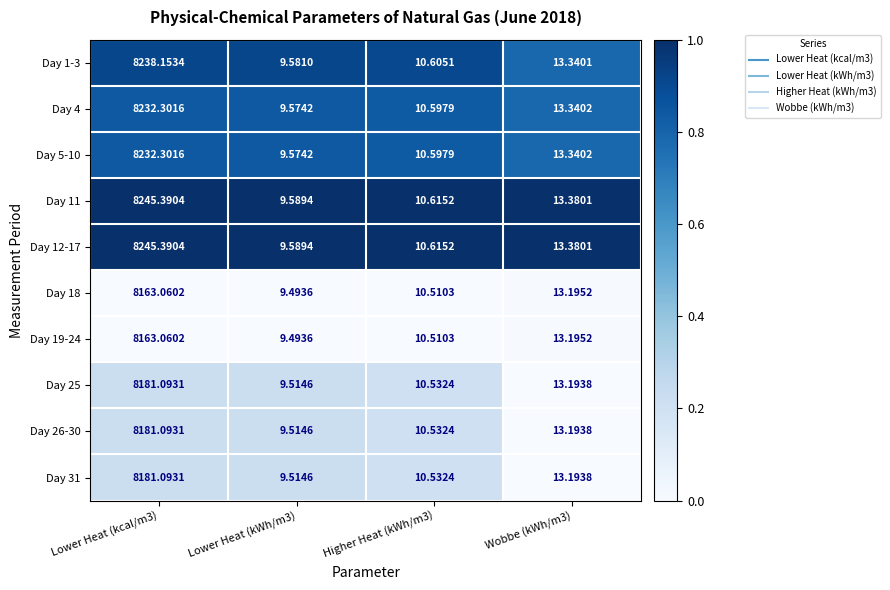

Is the value of Day 11 at Lower Heat (kcal/m3) greater than the value of Day 1-3 at Higher Heat (kWh/m3)?

Yes